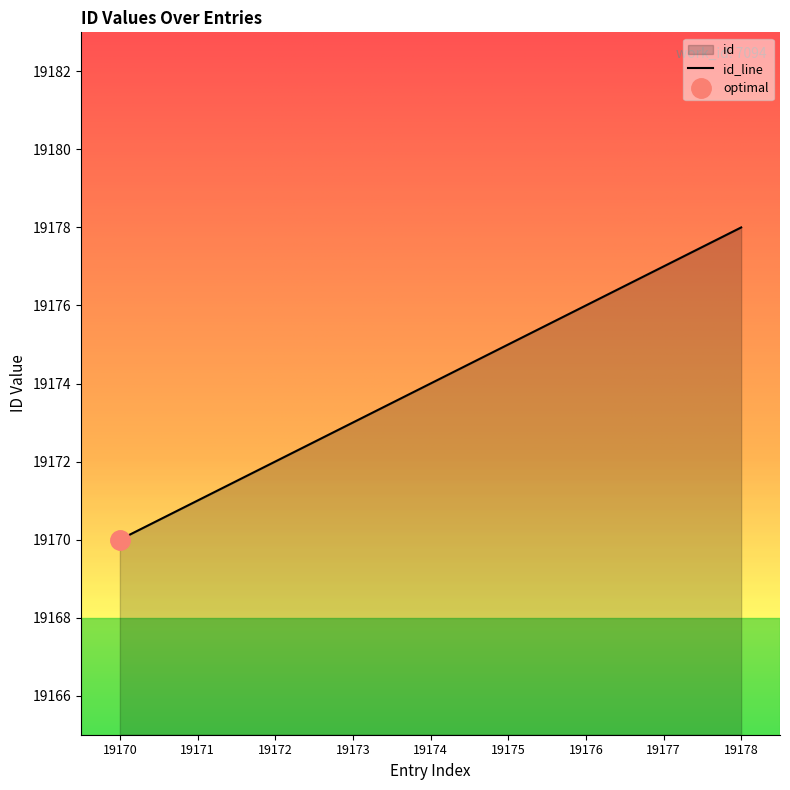

Between 19172 and 19170, which is larger?

19172